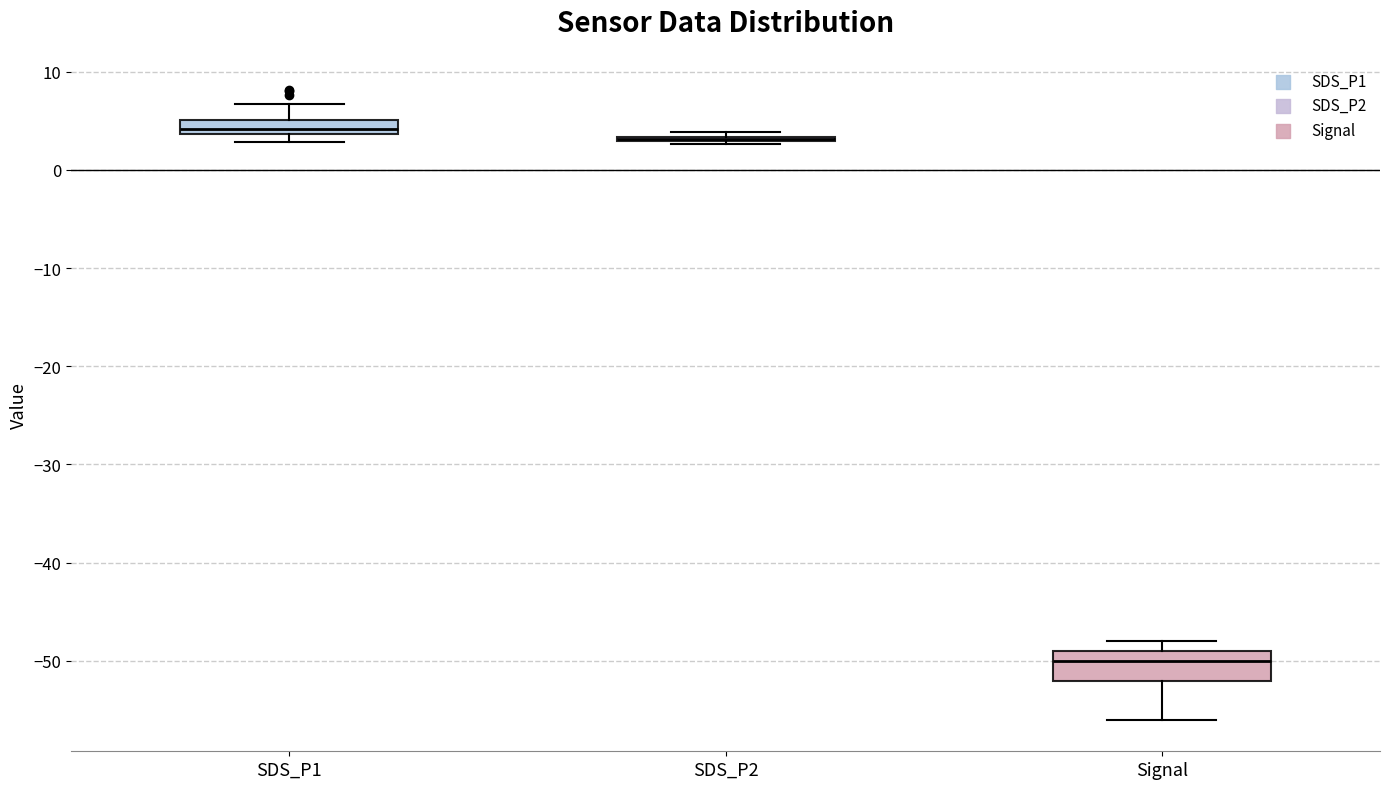

Where is the upper edge of the box for SDS_P1 on the y-axis? The values are not printed on the chart, so give them approximately, as read against the axis.

5